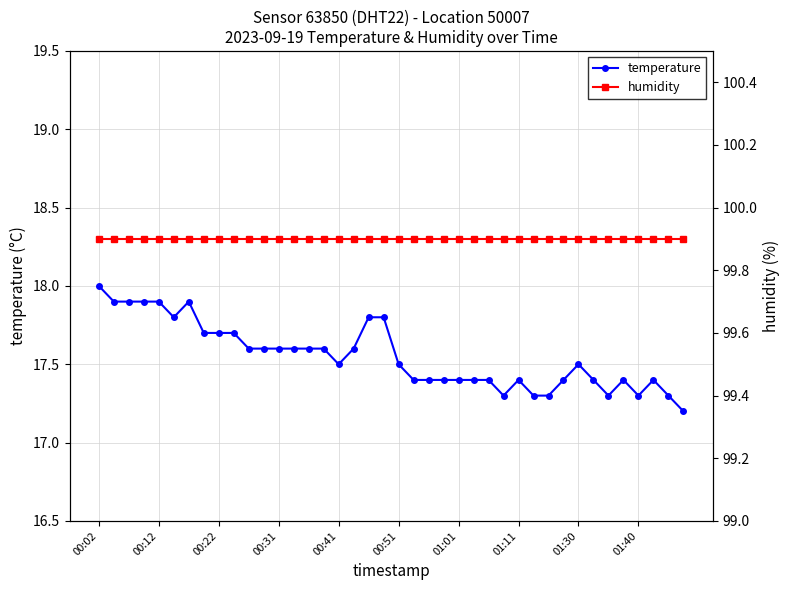

True or false: temperature and humidity intersect in this chart.

False